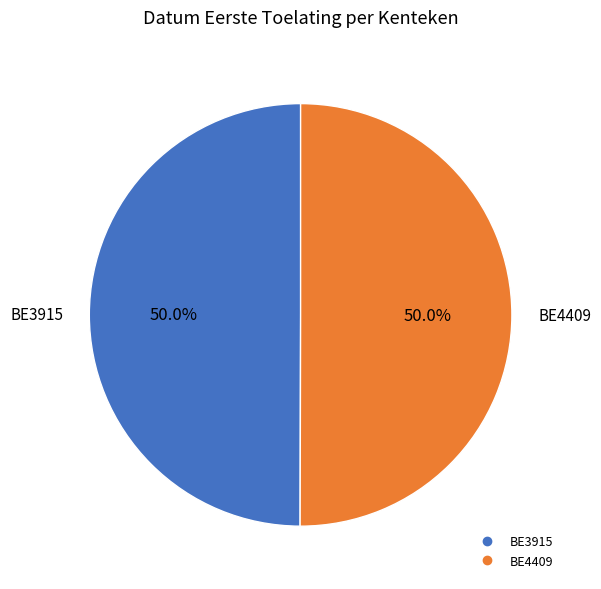

True or false: BE3915 accounts for 58% of the total.

False